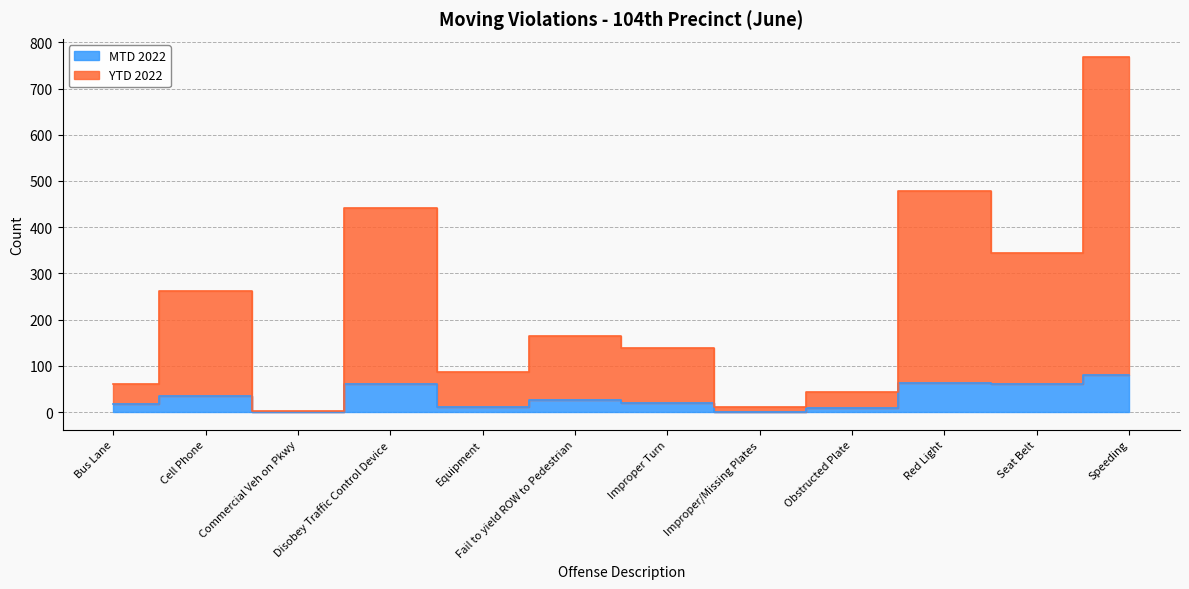

At which category is the sum across all series the highest?

Speeding